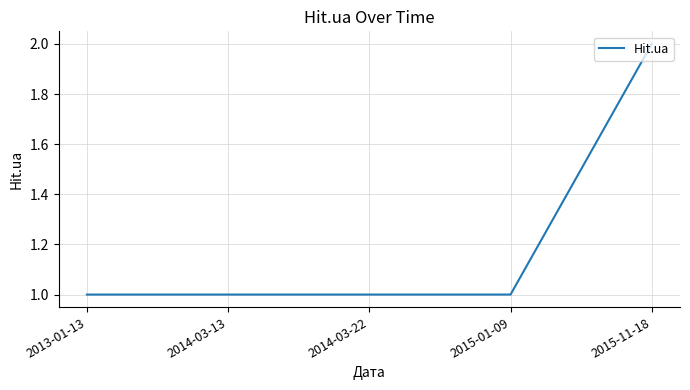

What is the difference between the maximum and second lowest values?

1